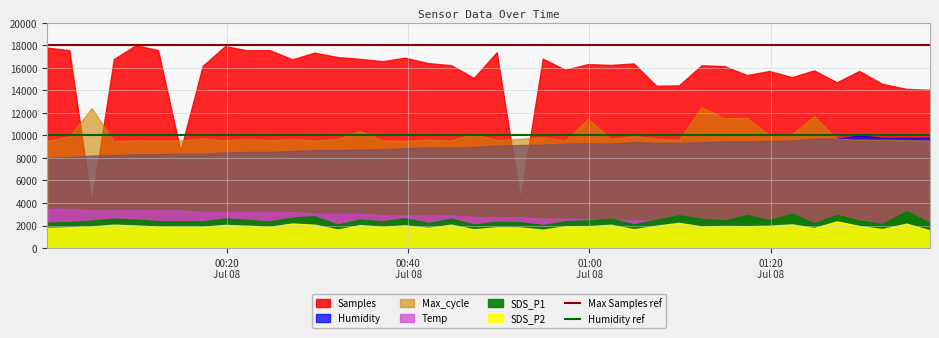

The value of Max Samples ref at 00:20
Jul 08 is 7675. True or false?

False